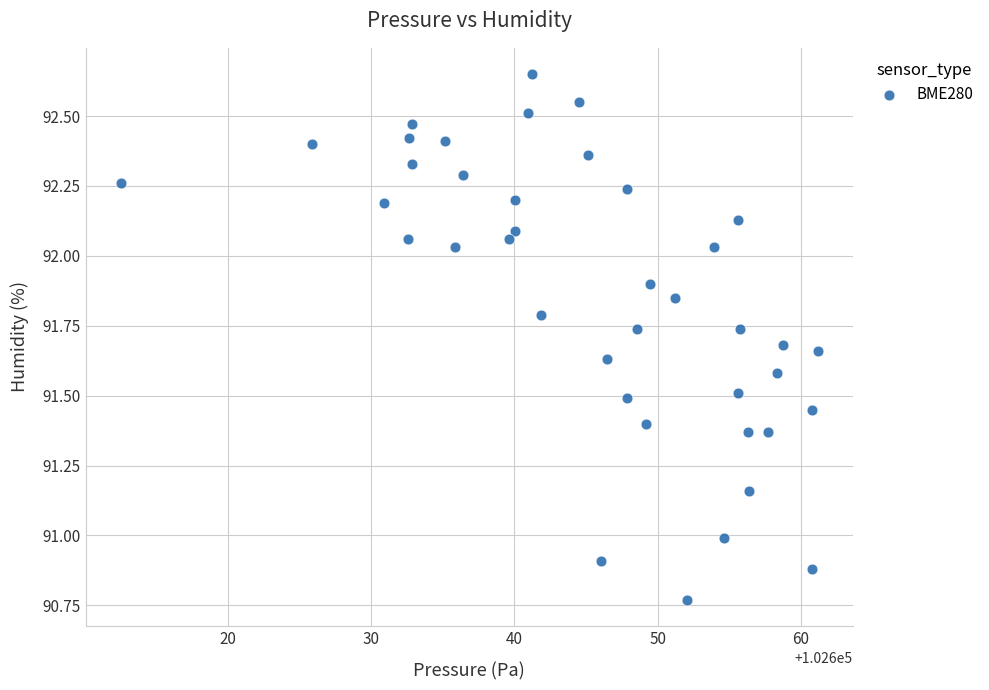

What is the range of Y values (max minus min)?

1.9